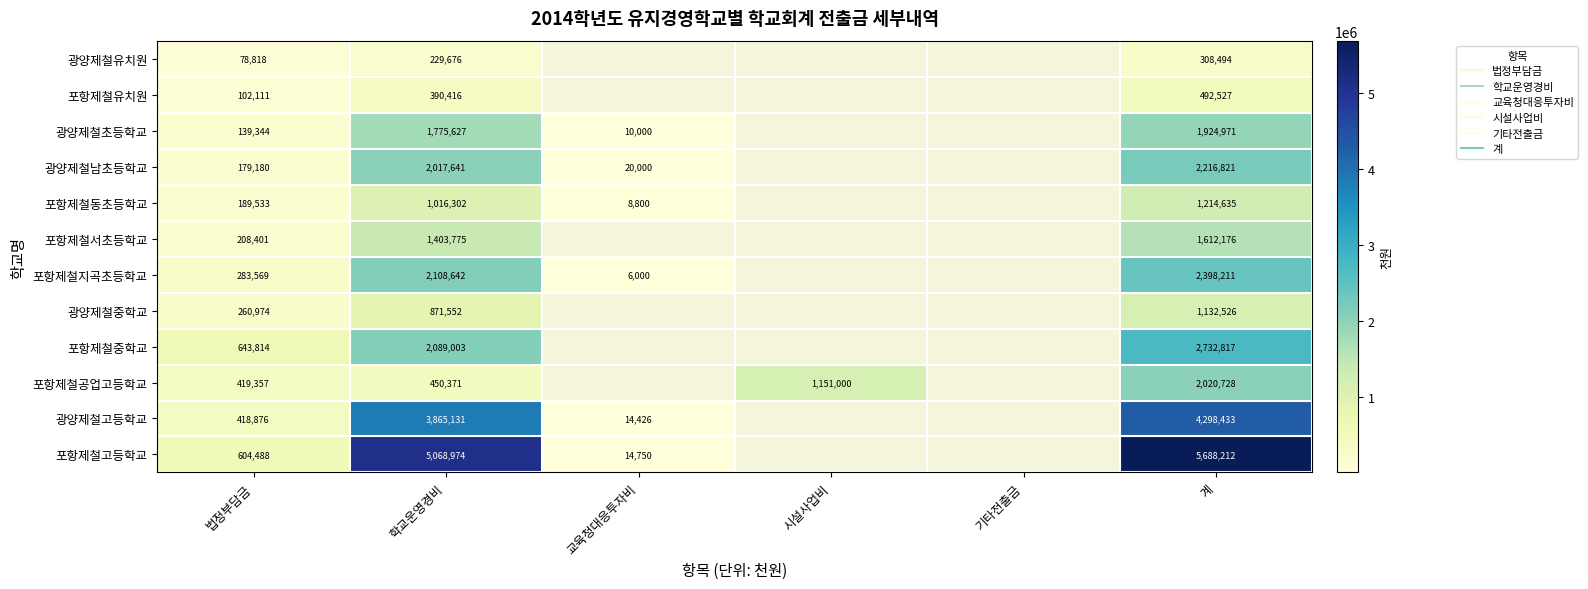

At which category is the sum across all series the highest?

계